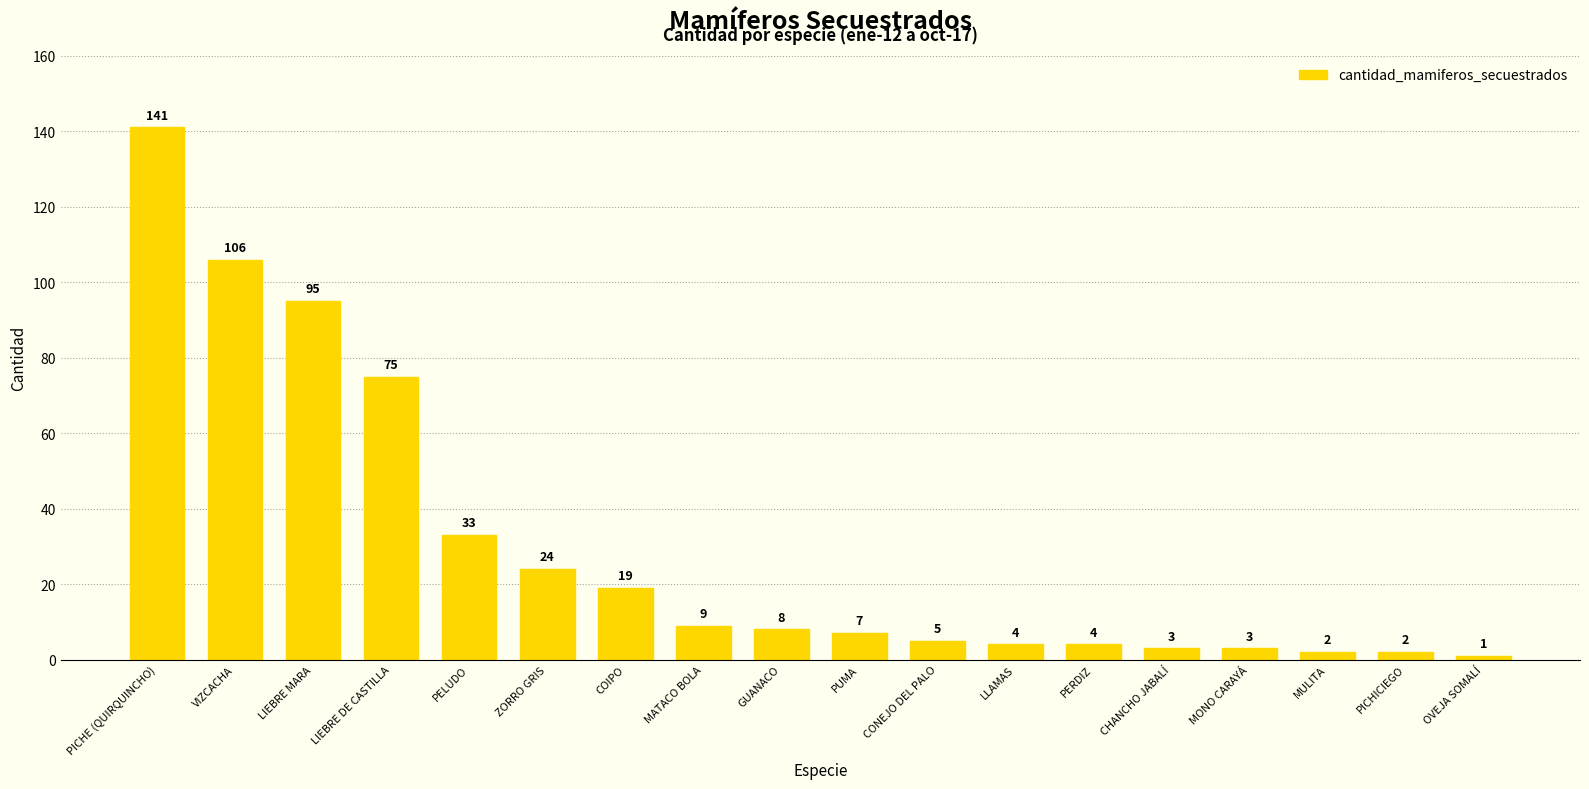

What is the smallest value displayed?

1